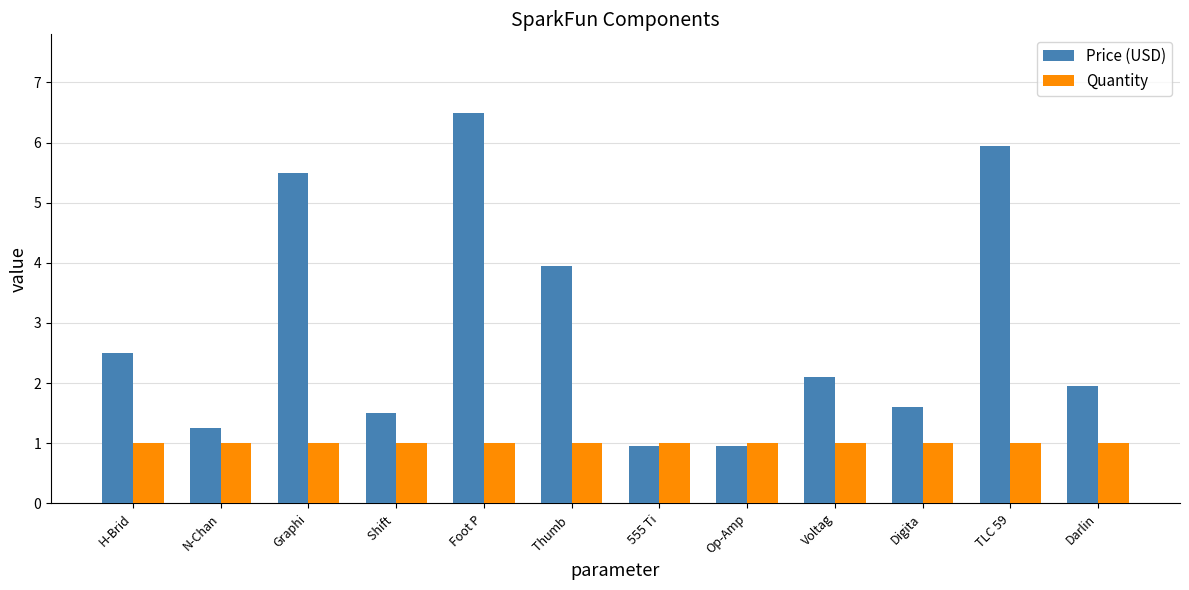

Rank the series at Thumb  from lowest to highest value.

Quantity, Price (USD)